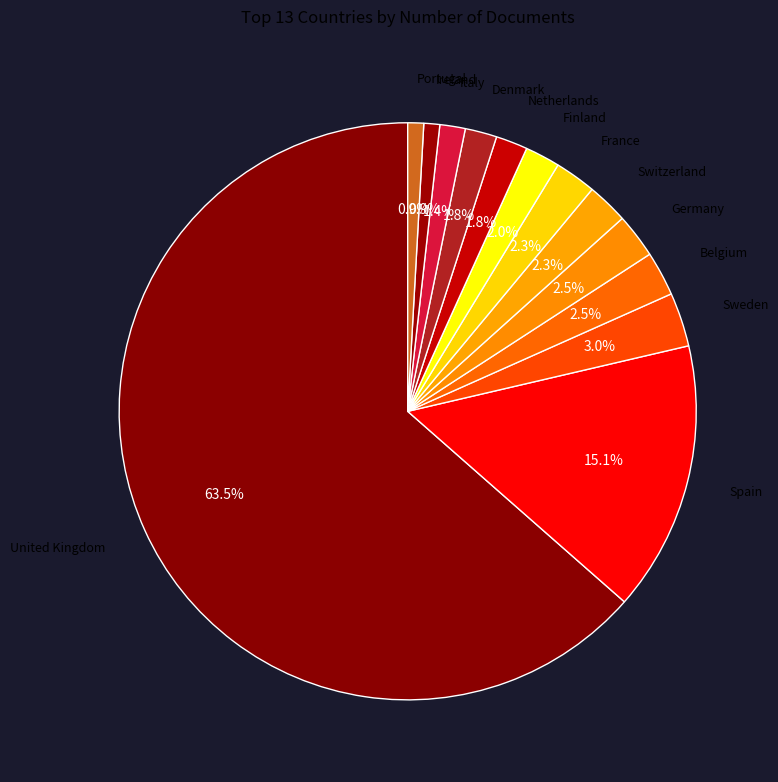

To the nearest percent, what is the average slice percentage?

8%